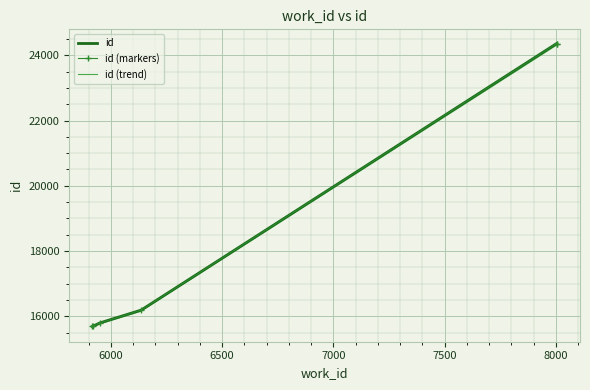

What is the value of the id (trend) point at the 1st from the left?

15655.6